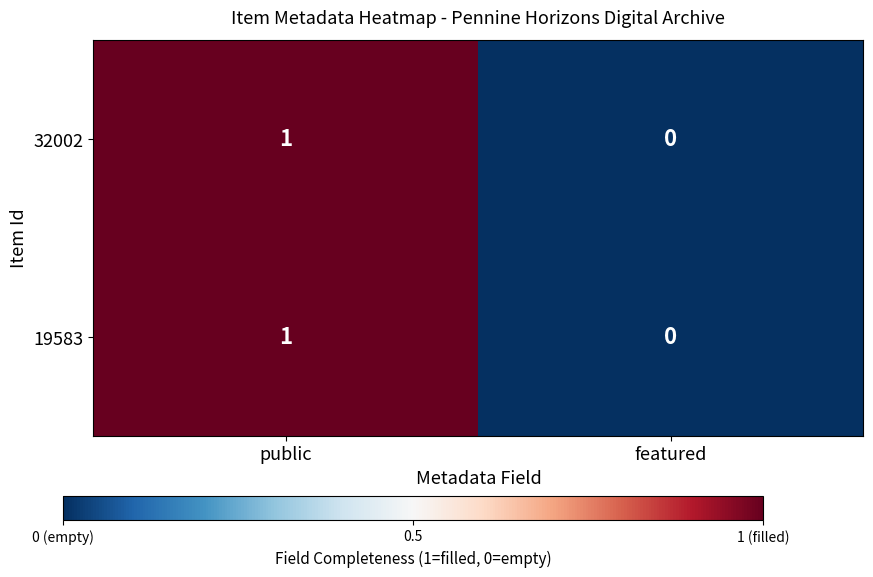

At which label is 19583 closest to 0?

featured